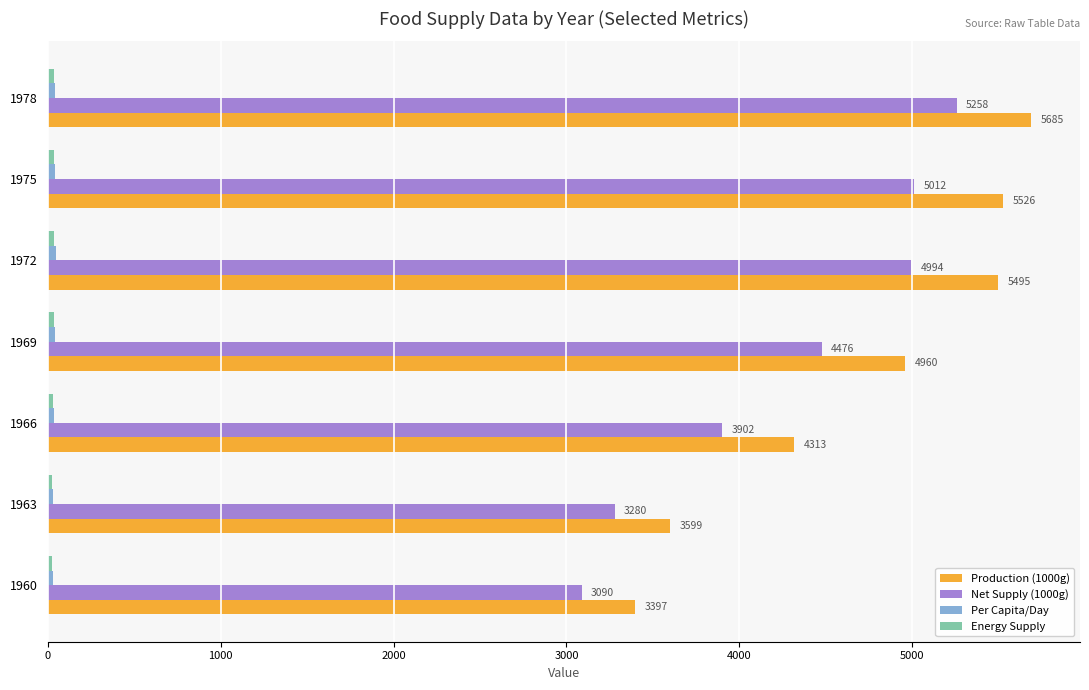

Rank the categories by Production (1000g) value from highest to lowest.

1978, 1975, 1972, 1969, 1966, 1963, 1960